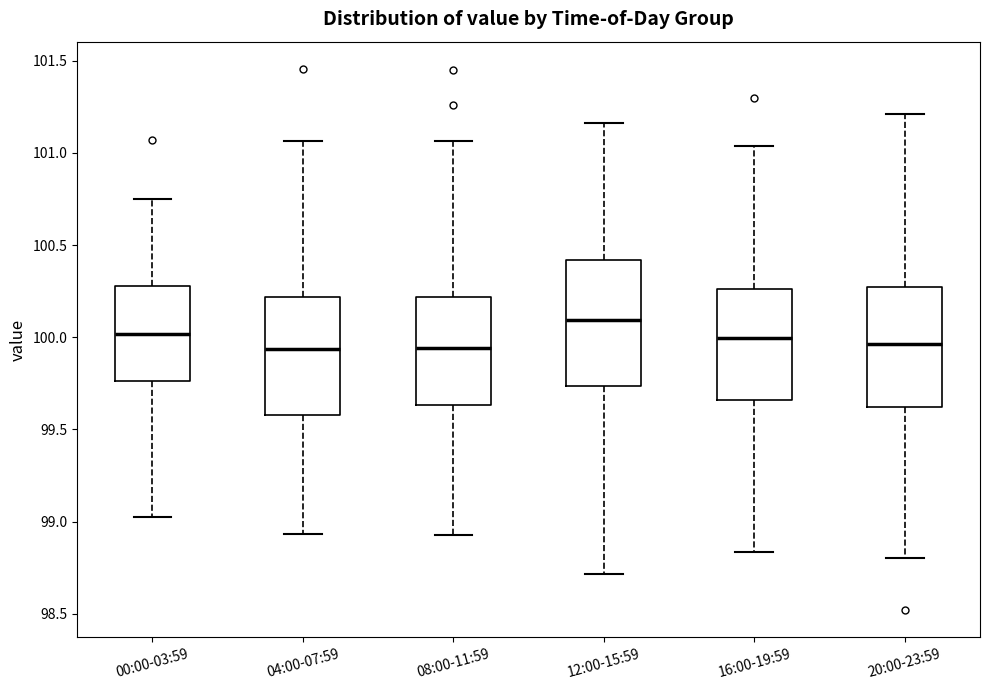

Which box's median line is the highest?

12:00-15:59